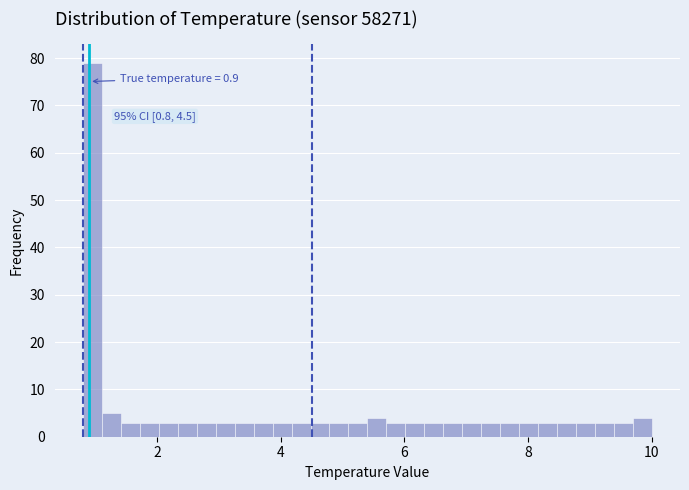

Read against the x-axis, roughly where is the centre of the tallest bar?

1.0